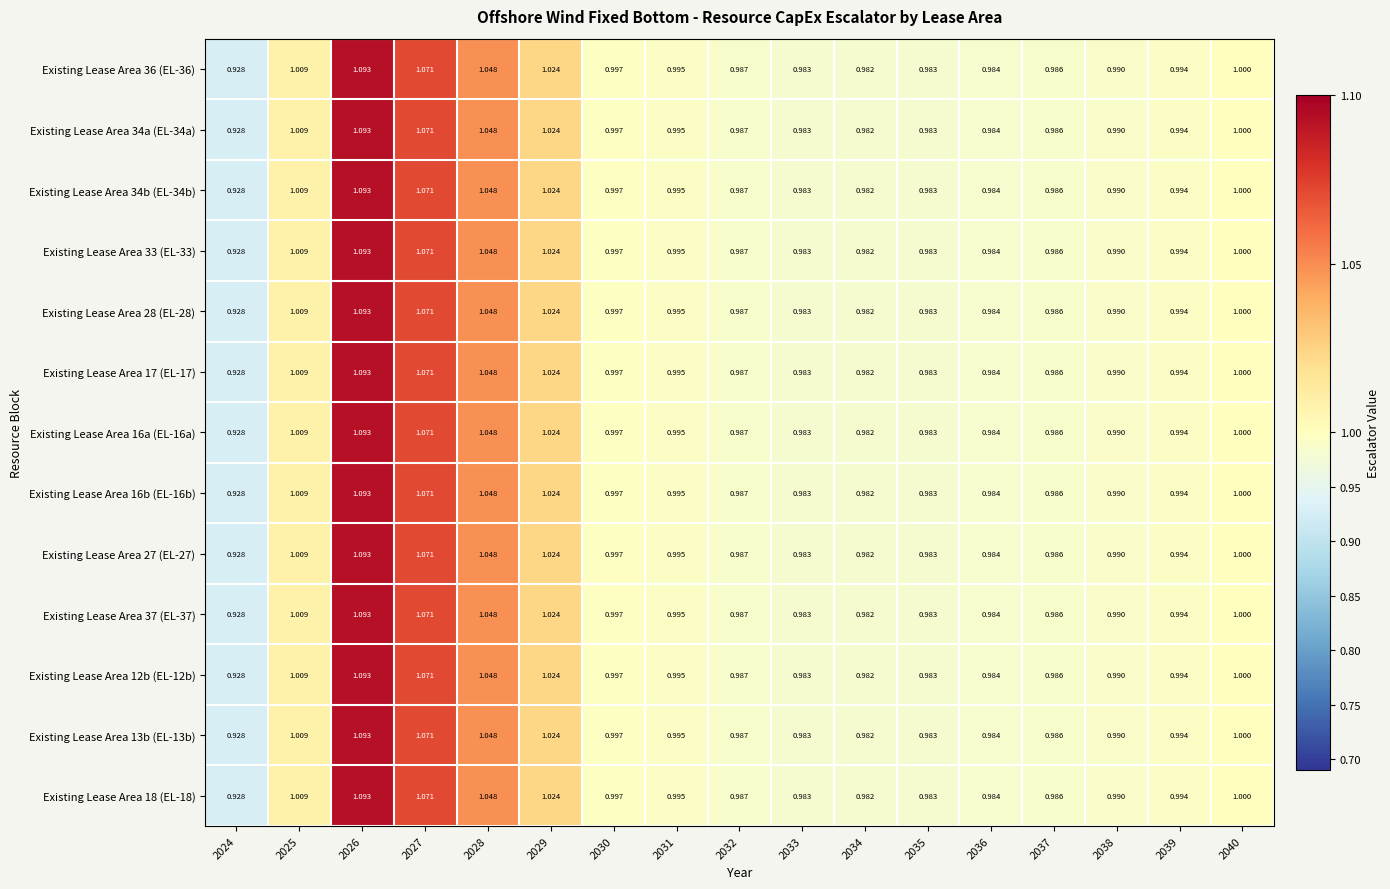

Is the value of Existing Lease Area 27 (EL-27) at 2026 greater than the value of Existing Lease Area 17 (EL-17) at 2031?

Yes